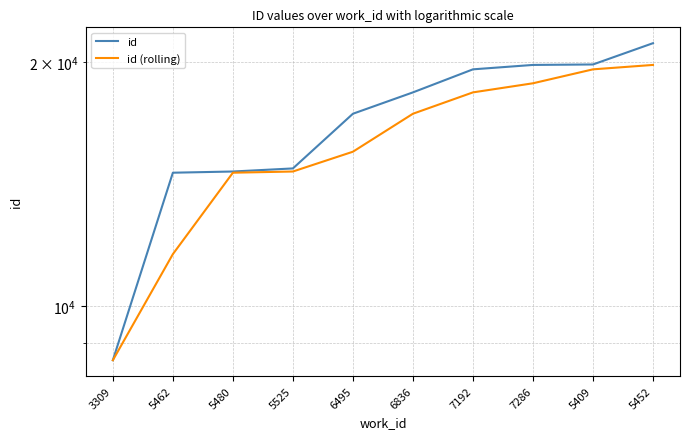

What is the minimum value for id?

8575.0